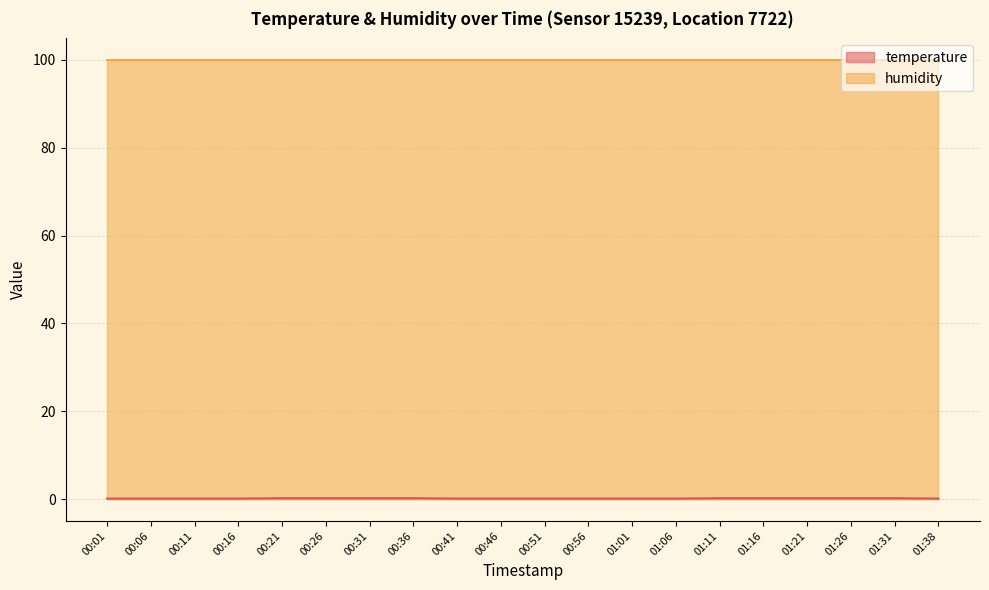

Count the values in the range 0 to 1.

20